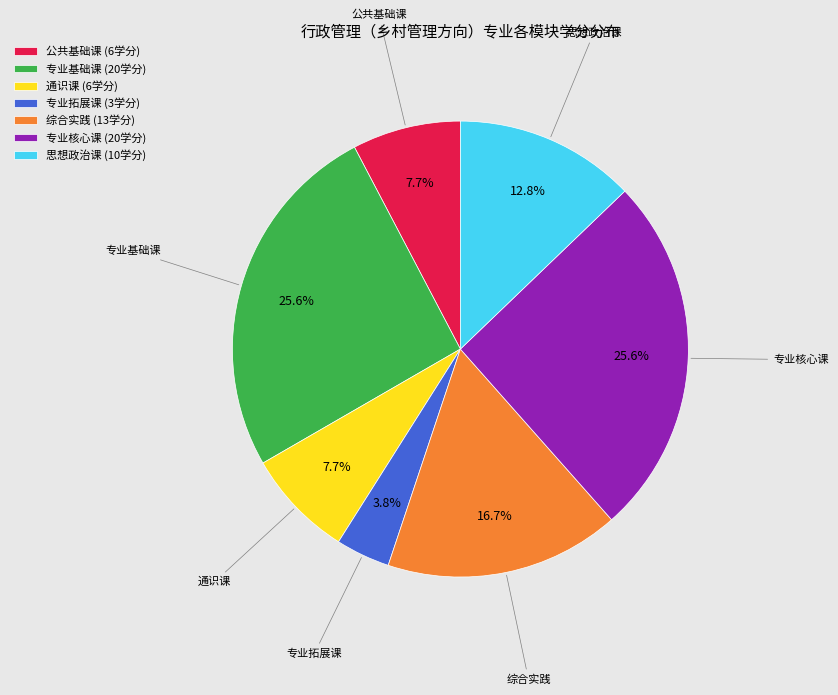

What is the total percentage of 专业核心课 (20学分) and 通识课 (6学分)?

33.3%